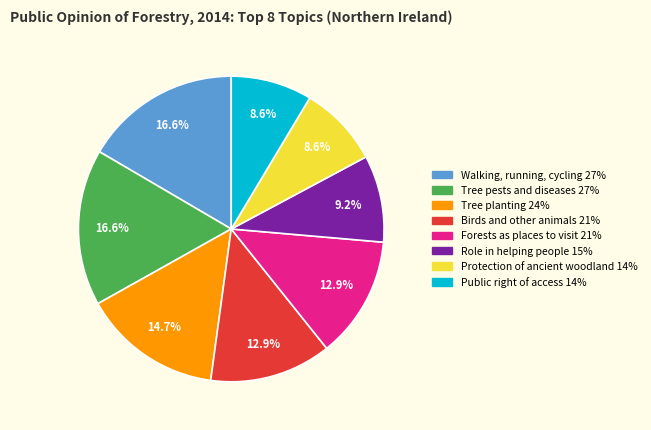

Is there any slice that represents more than half of the pie?

No